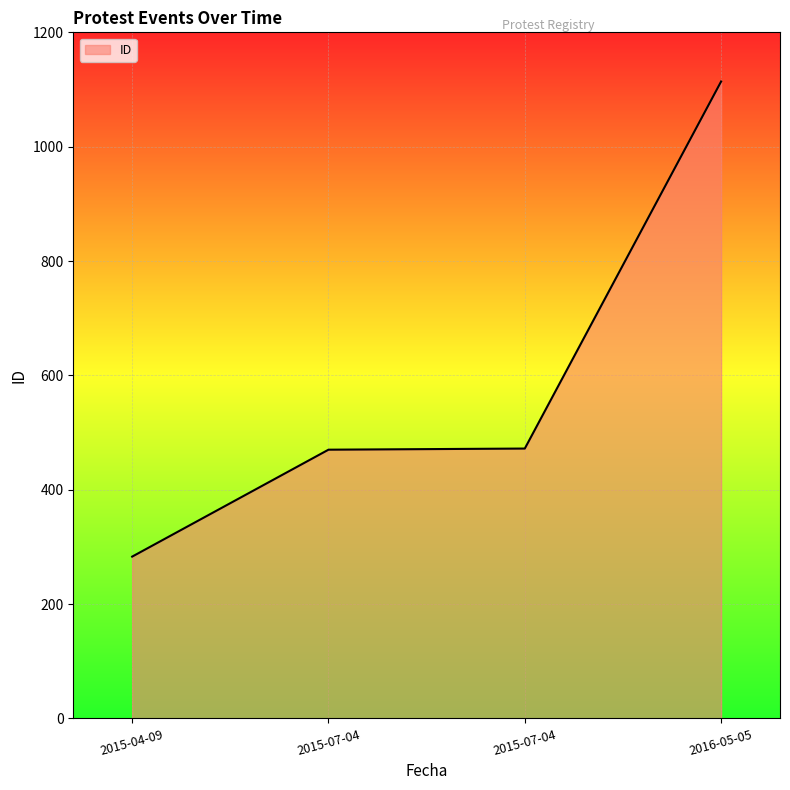

Is it true that the value at 2015-07-04 is 247?

False